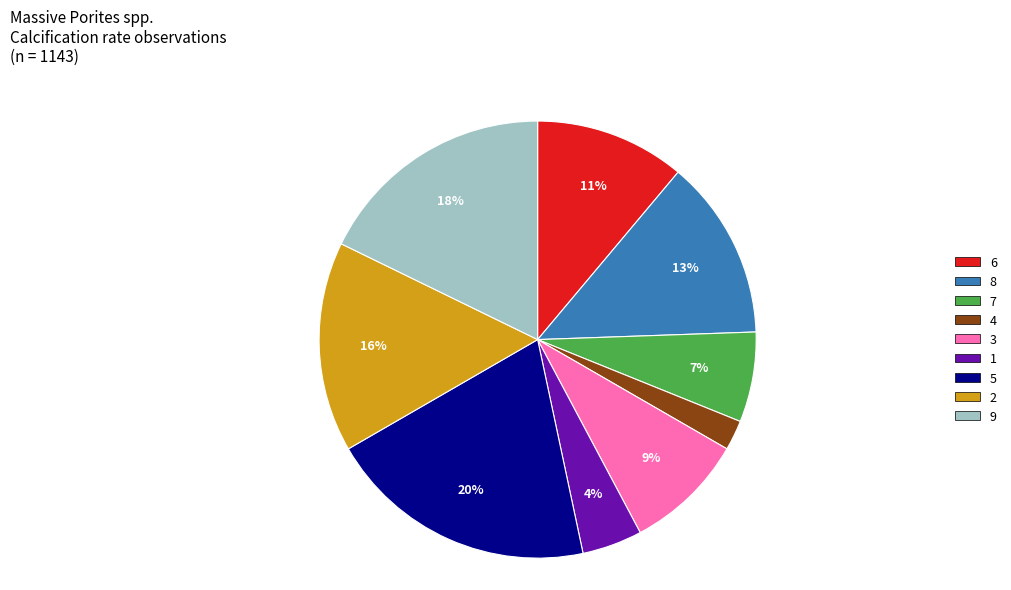

What is the smallest slice in the pie chart?

4